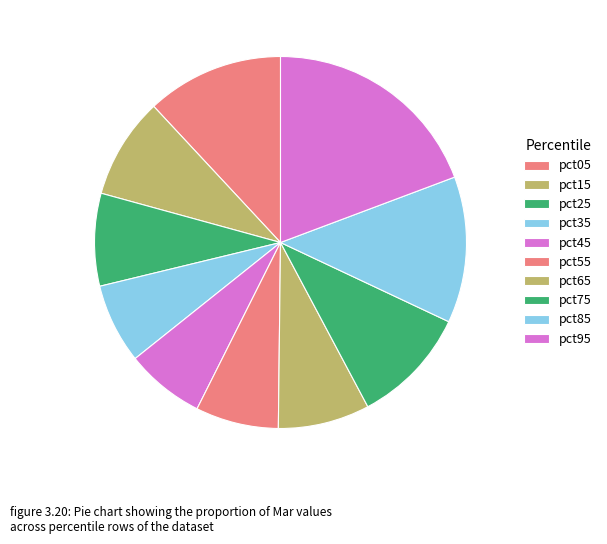

Do pct05 and pct85 together represent more than half of the pie?

No